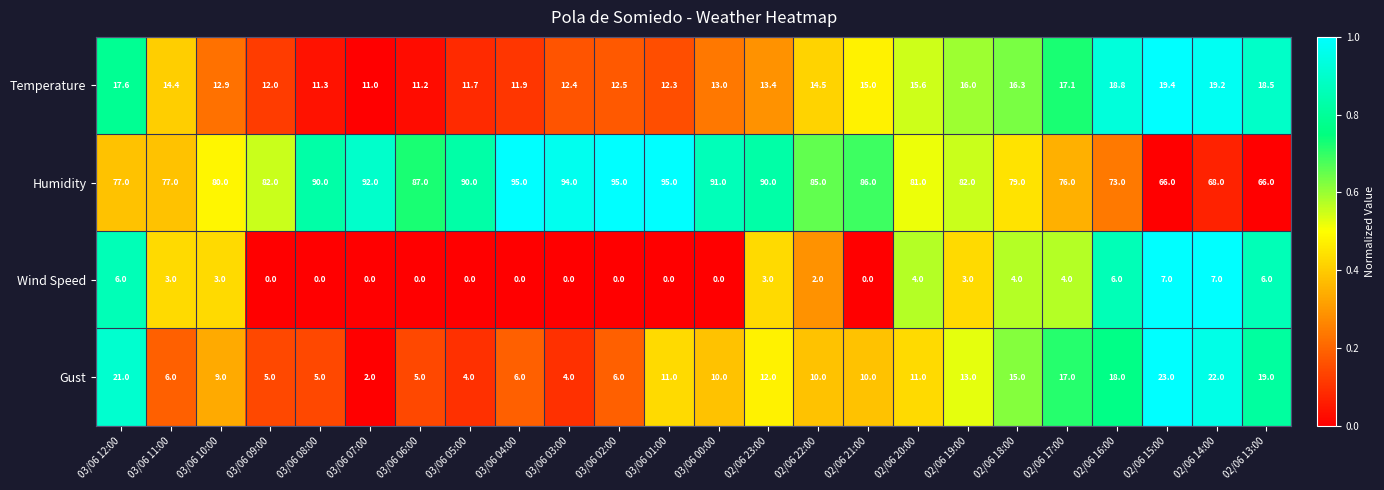

What is the greatest value displayed?

95.0